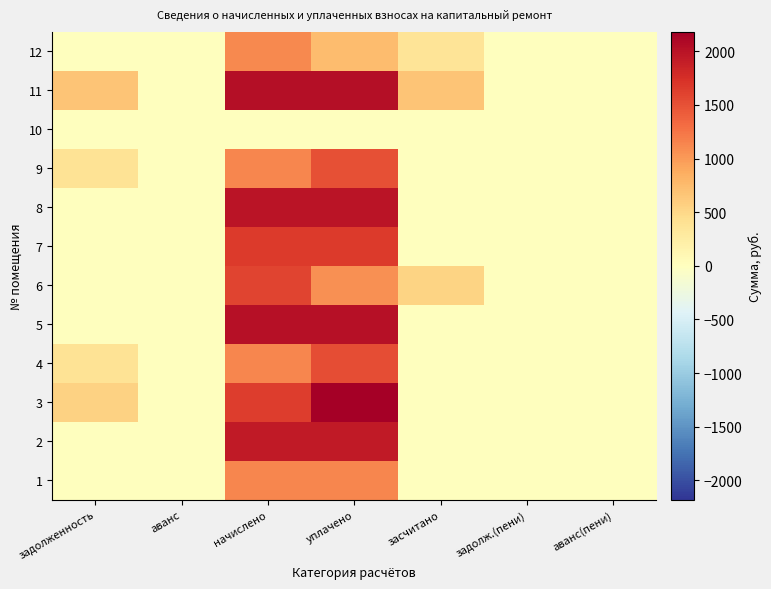

At which category does the chart reach its peak across all series?

уплачено